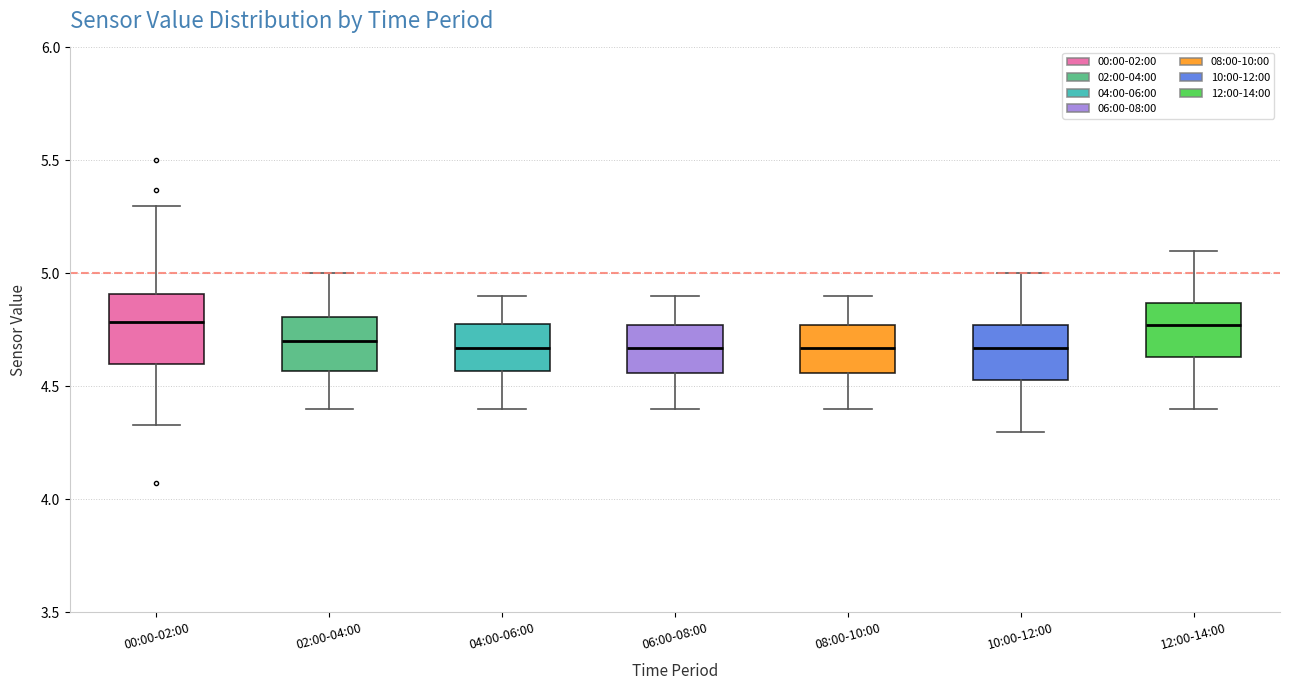

Where does the lower whisker of the box for 02:00-04:00 end on the y-axis? The values are not printed on the chart, so give them approximately, as read against the axis.

4.40